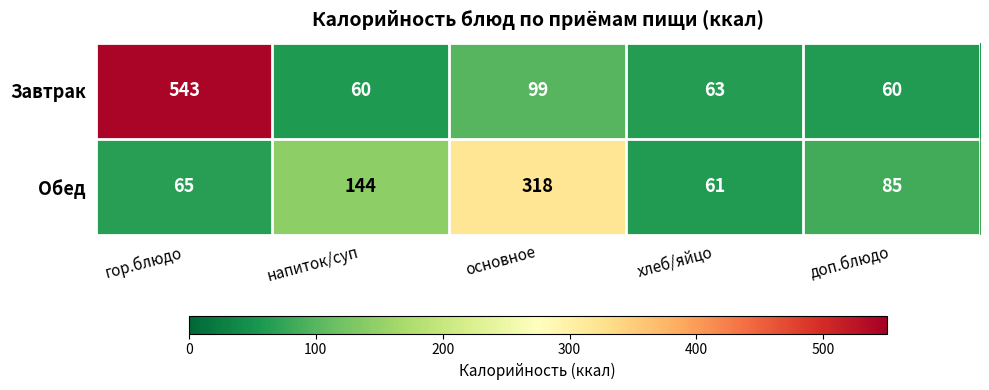

Count the number of categories in the chart.

5